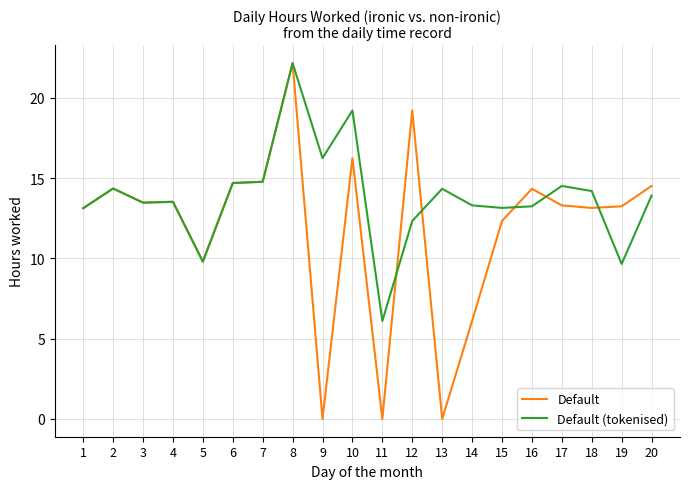

What is the lowest value of the Default (tokenised) series?

6.1